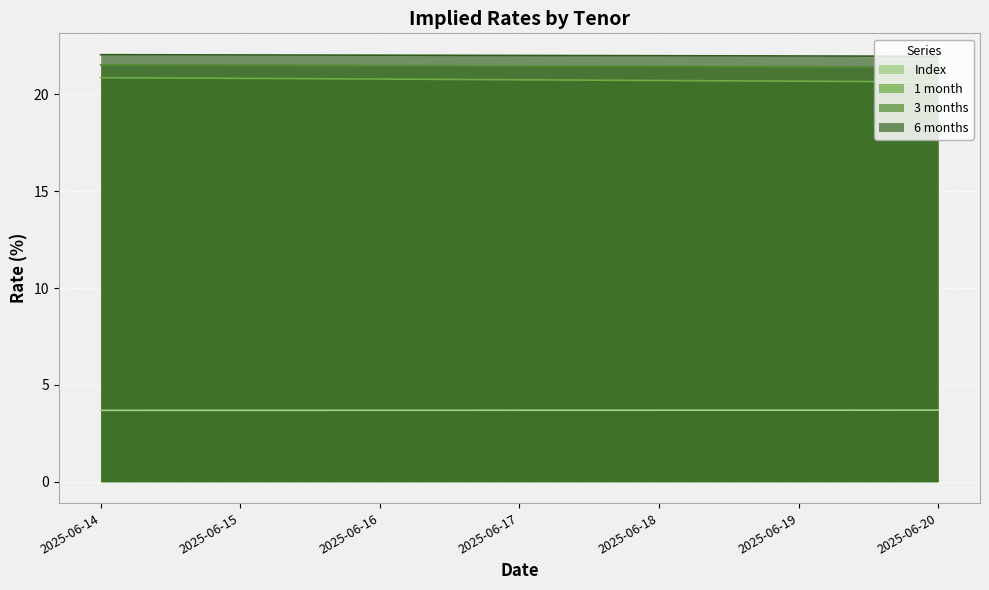

What is the value of the 3 months point at the 1st from the left?

21.5